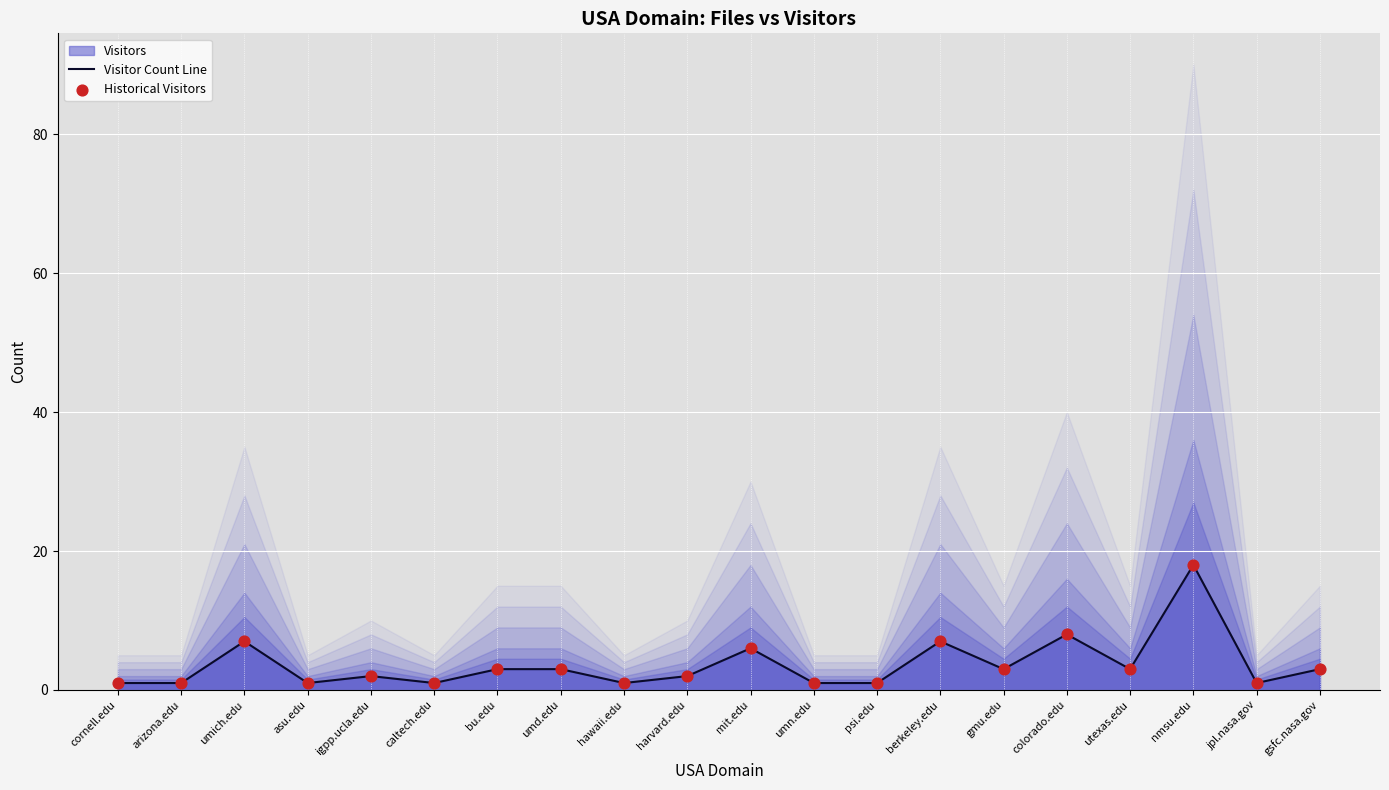

What is the highest value of the Visitor Count Line series?

18